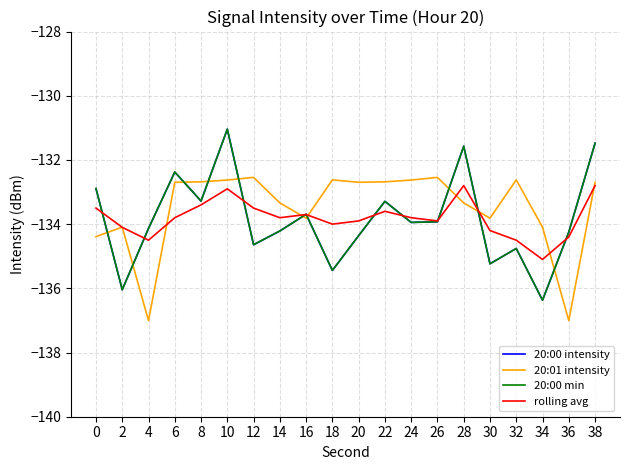

Does the chart have visible grid lines?

Yes